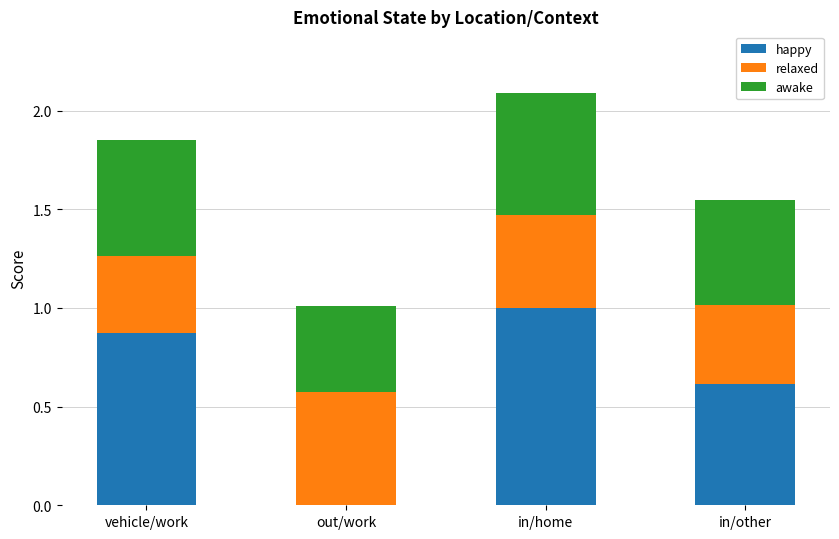

Is it true that happy equals 0.6 at in/other?

True